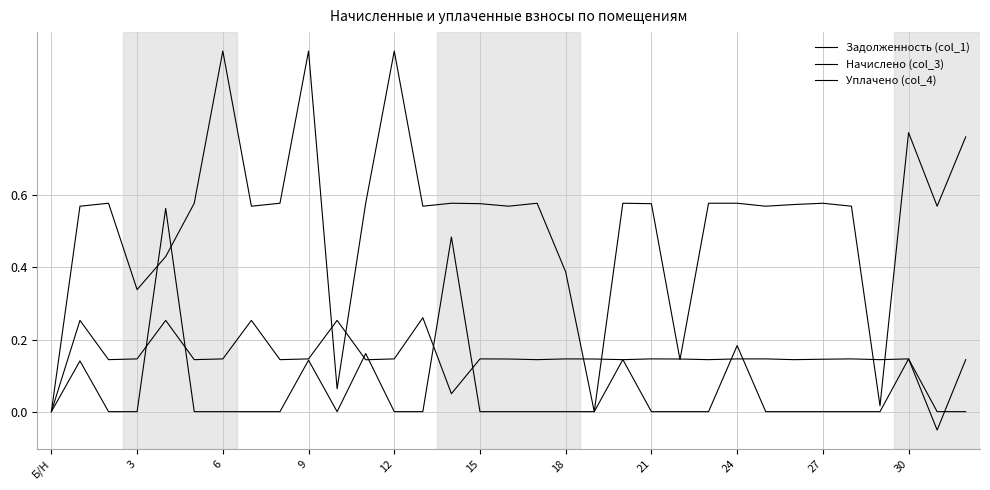

Between which two adjacent categories do Начислено (col_3) and Уплачено (col_4) first intersect?

9 and 12